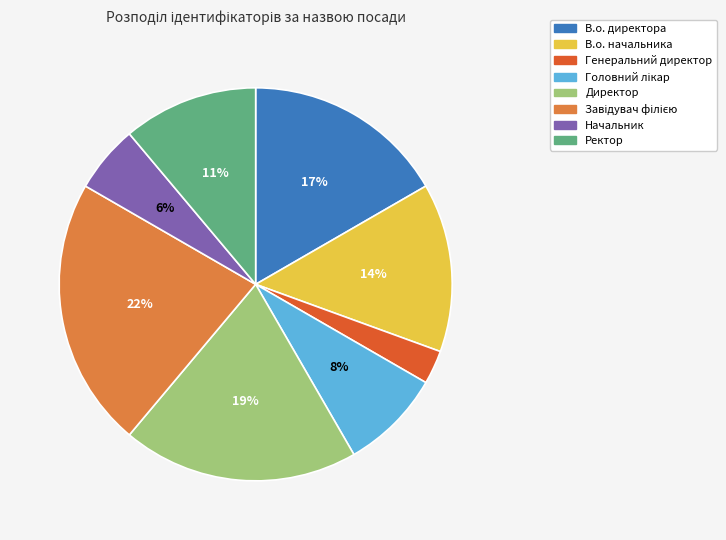

Is it true that Начальник is 6% of the pie?

True